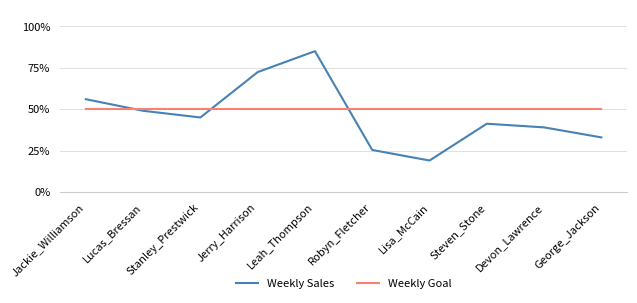

Which series has the largest total across all categories?

Weekly Goal